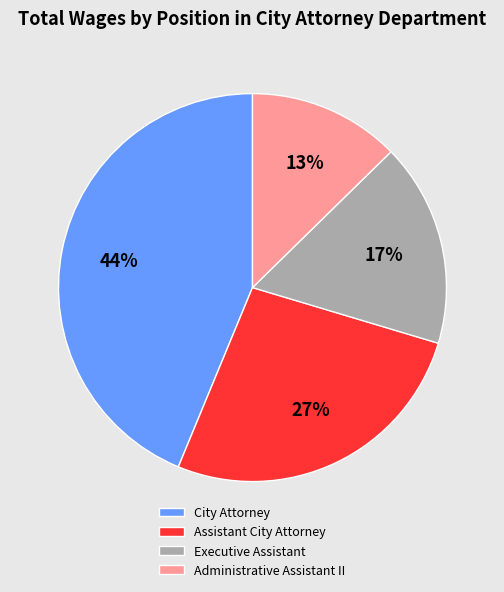

How many slices are in this pie chart?

4